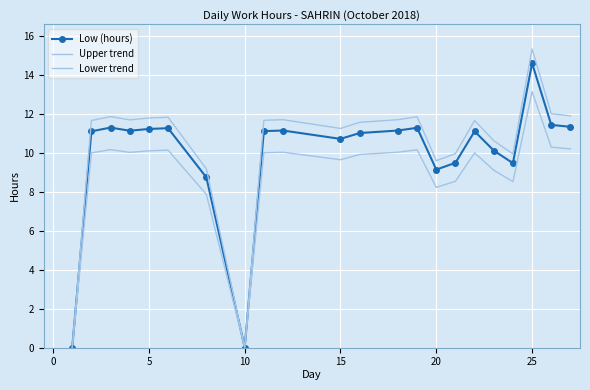

At how many categories does at least one series exceed 13?

1